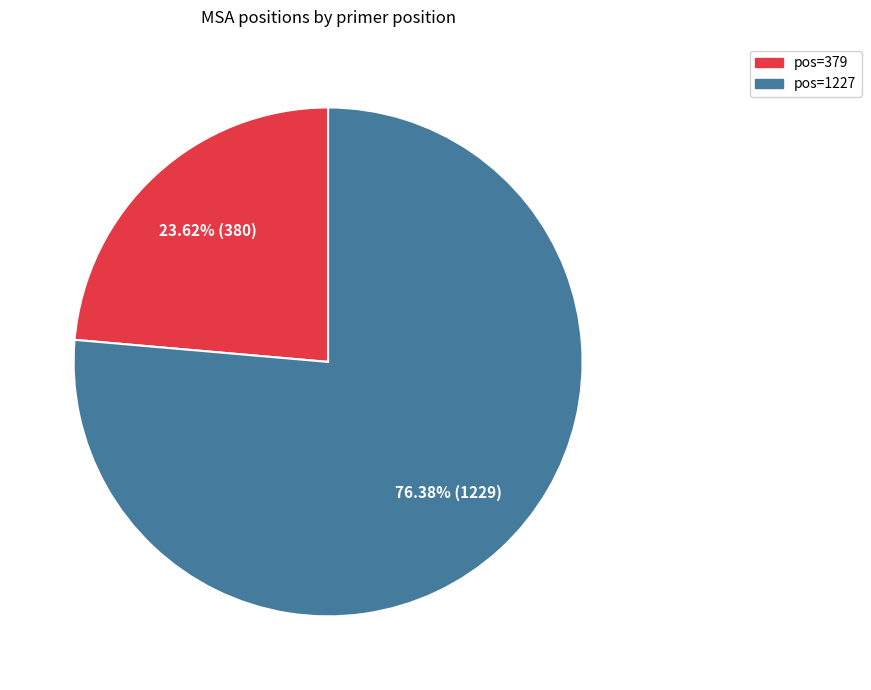

Is there a majority slice in this chart?

Yes